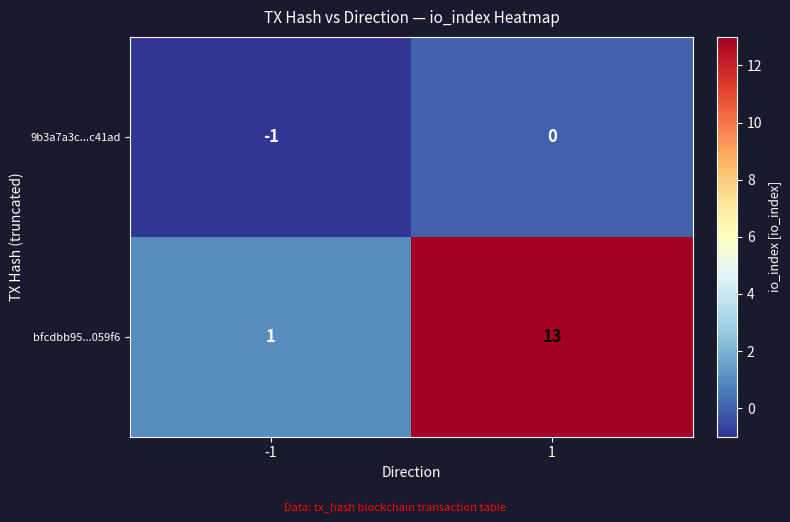

Which series has the largest total across all categories?

bfcdbb95...059f6